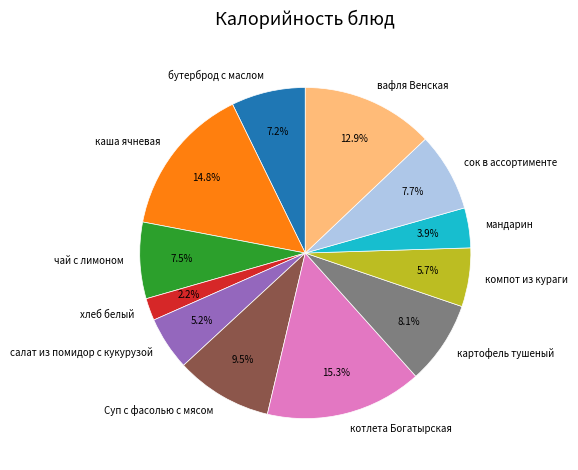

What percentage do чай с лимоном and котлета Богатырская together represent?

22.8%